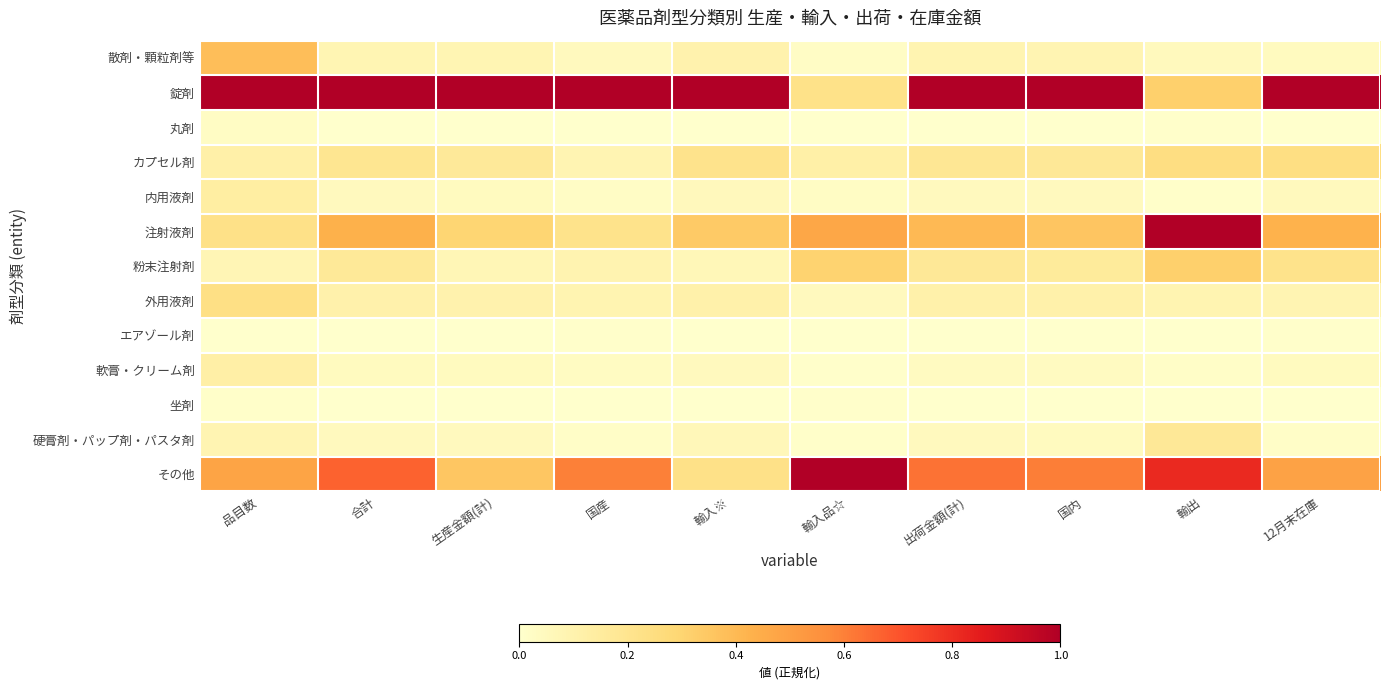

List the series in order of their peak value, lowest first.

エアゾール剤, 坐剤, 丸剤, 軟膏・クリーム剤, 内用液剤, 硬膏剤・パップ剤・パスタ剤, 外用液剤, カプセル剤, 粉末注射剤, 散剤・顆粒剤等, 錠剤, 注射液剤, その他